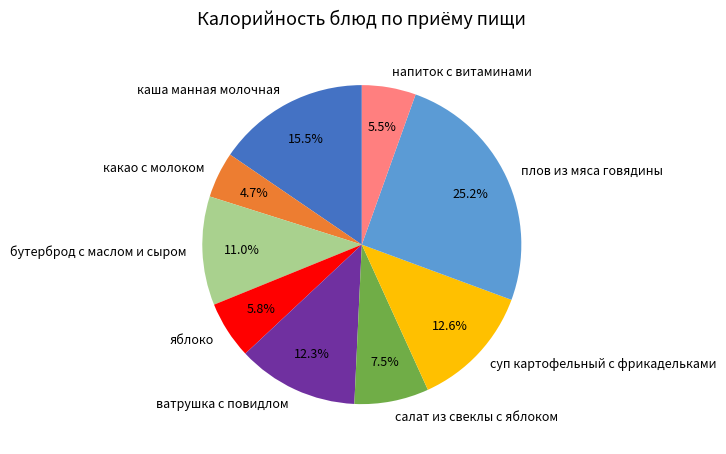

To the nearest percent, what is the average slice percentage?

11%